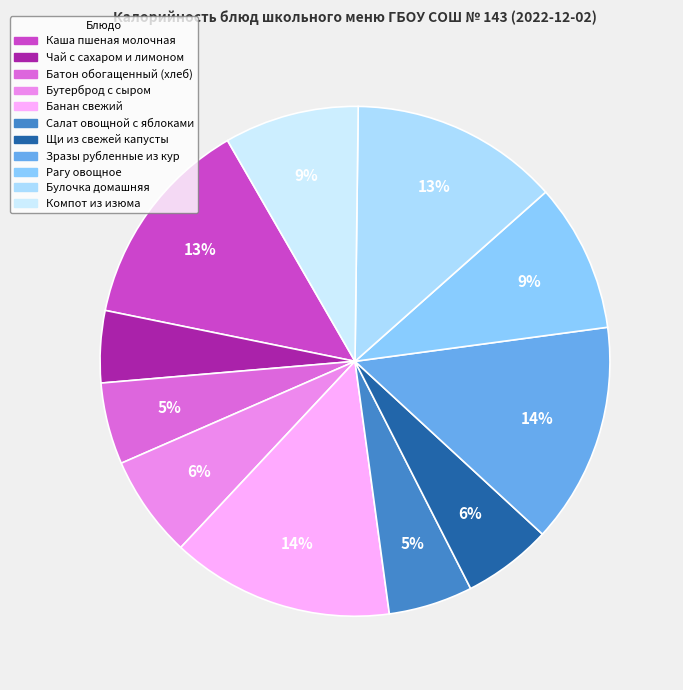

Count the number of slices in the pie.

11